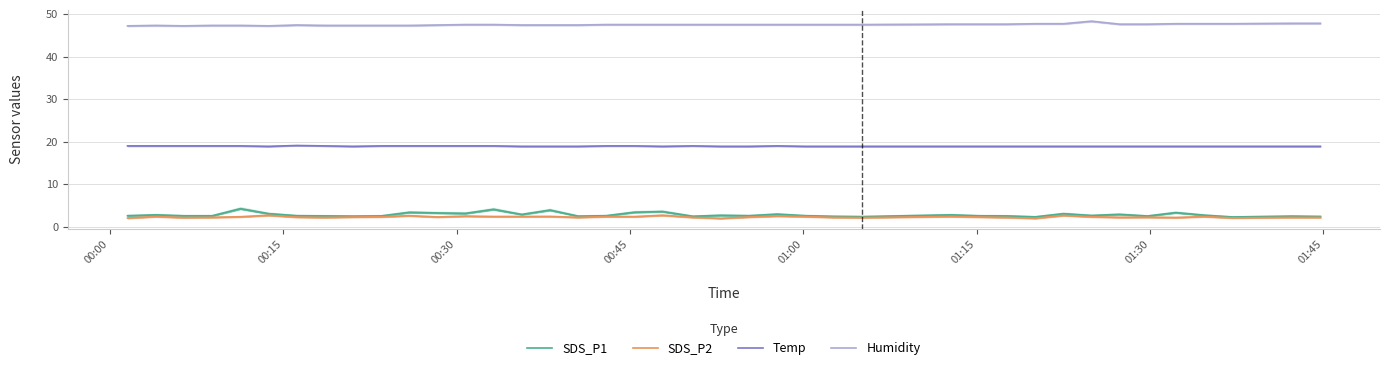

Reading left to right, what are all the values shown in this chart?

SDS_P1: 2.6	2.8	2.6	2.6	4.2	3.1	2.6	2.5	2.5	2.5	3.4	3.2	3.1	4.1	2.9	3.9	2.5	2.6	3.4	3.6	2.5	2.7	2.6	3.0	2.6	2.5	2.4	2.8	2.6	2.5	2.3	3.1	2.6	2.9	2.5	3.3	2.7	2.3	2.5	2.4
SDS_P2: 2.0	2.4	2.2	2.2	2.4	2.7	2.3	2.2	2.3	2.4	2.6	2.3	2.5	2.4	2.4	2.4	2.2	2.4	2.4	2.7	2.2	2.0	2.3	2.5	2.4	2.2	2.2	2.4	2.3	2.2	2.0	2.7	2.4	2.2	2.2	2.2	2.4	2.1	2.2	2.2
Temp: 19.0	19.0	19.0	19.0	19.0	18.9	19.1	19.0	18.9	19.0	19.0	19.0	19.0	19.0	18.9	18.9	18.9	19.0	19.0	18.9	19.0	18.9	18.9	19.0	18.9	18.9	18.9	18.9	18.9	18.9	18.9	18.9	18.9	18.9	18.9	18.9	18.9	18.9	18.9	18.9
Humidity: 47.2	47.3	47.2	47.3	47.3	47.2	47.4	47.3	47.3	47.3	47.3	47.4	47.5	47.5	47.4	47.4	47.4	47.5	47.5	47.5	47.5	47.5	47.5	47.5	47.5	47.5	47.5	47.6	47.6	47.6	47.7	47.7	48.3	47.6	47.6	47.7	47.7	47.7	47.8	47.8